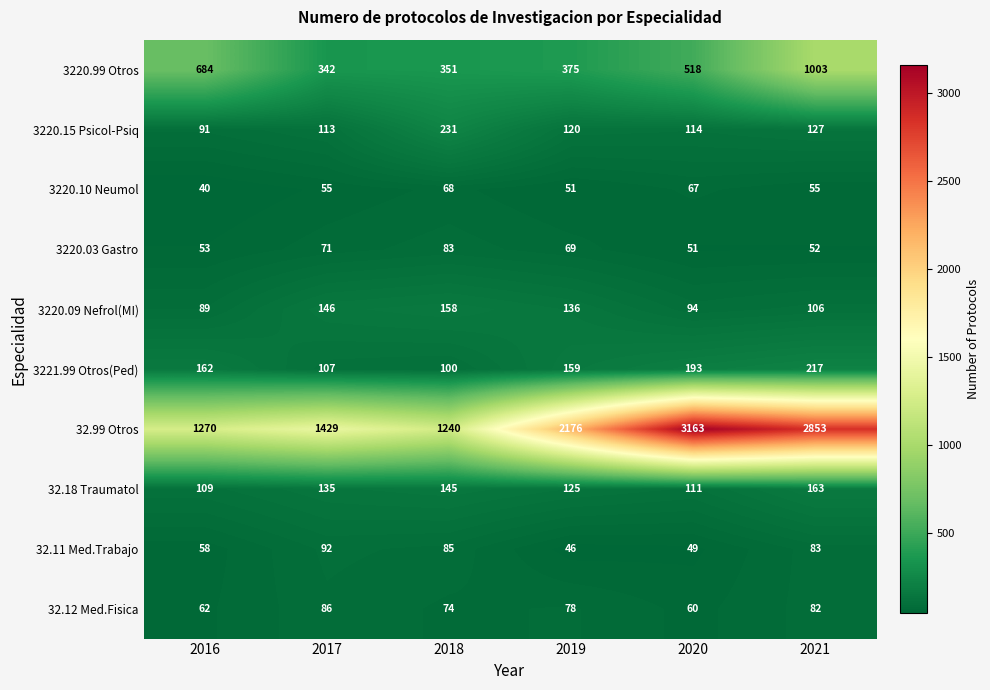

At which category is the sum across all series the highest?

2021